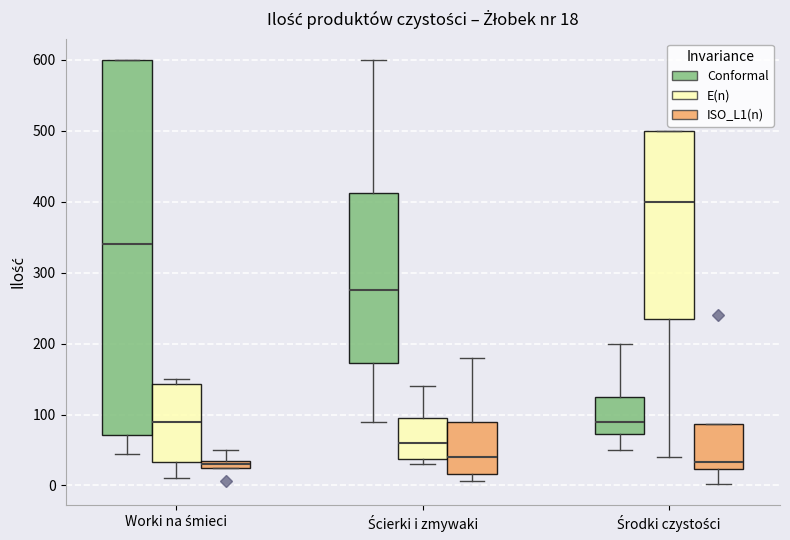

Comparing the boxes themselves (not the whiskers), which one is the tallest?

Worki na śmieci (Conformal)